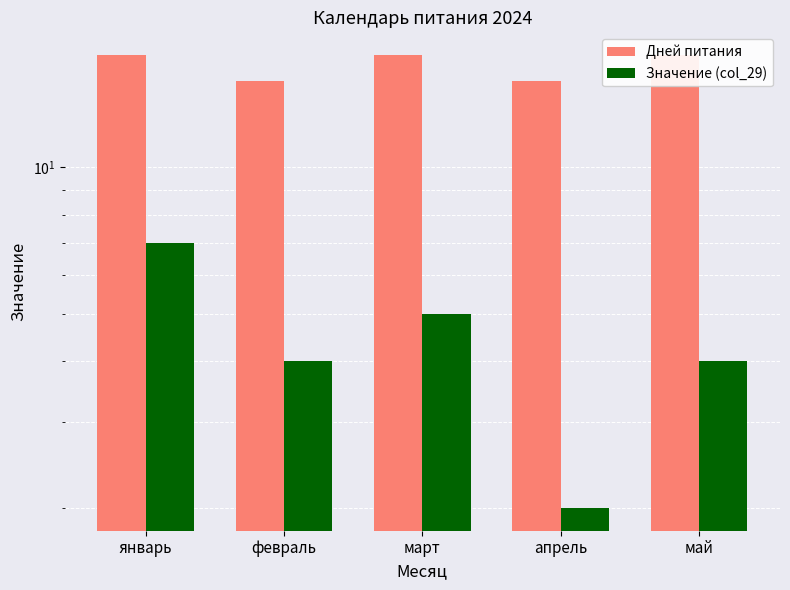

How many bars are there in each group?

2